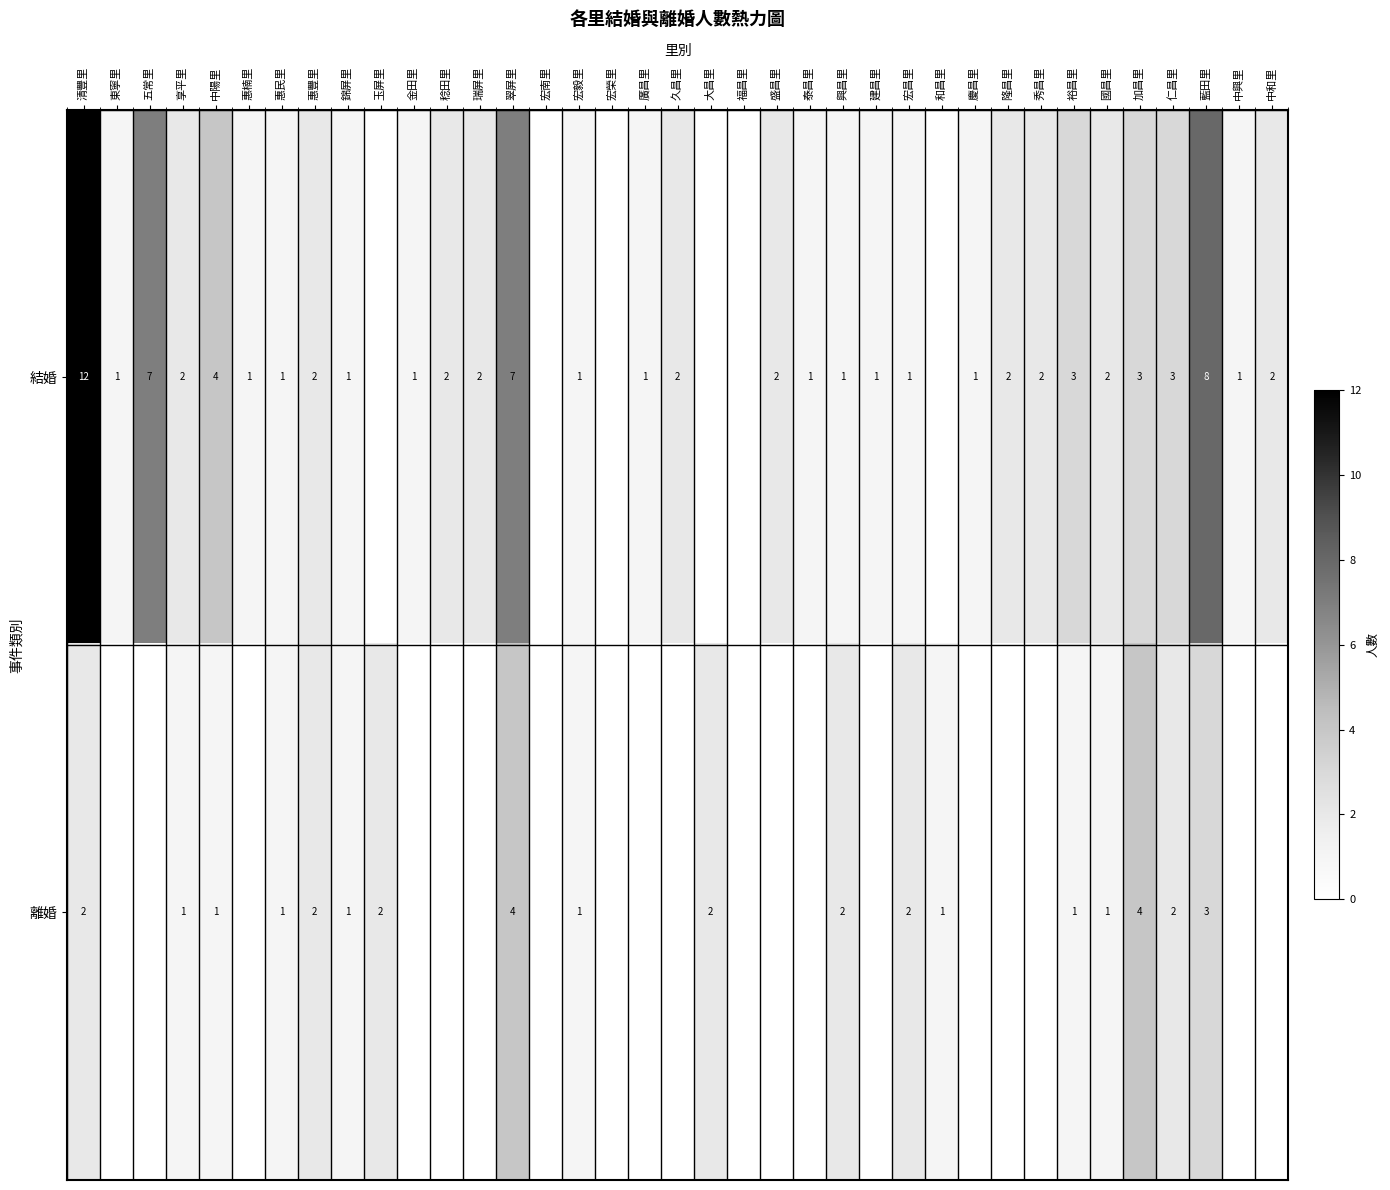

What is the total value across all series at 享平里?

3